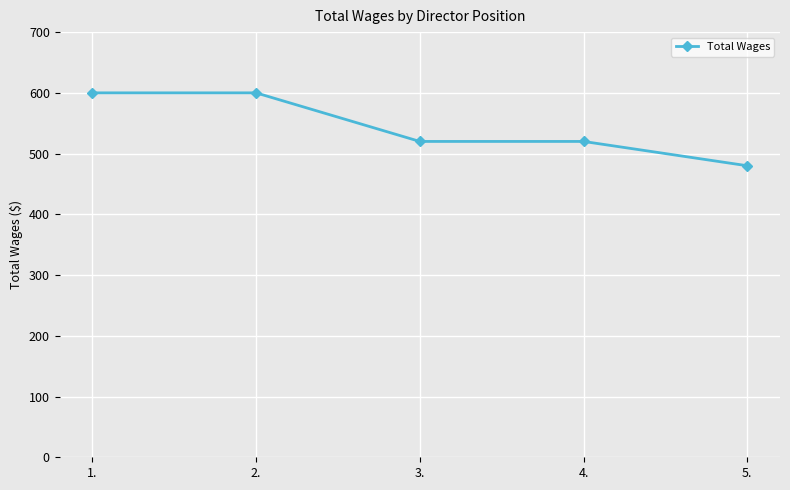

The value at 3. is 913. True or false?

False